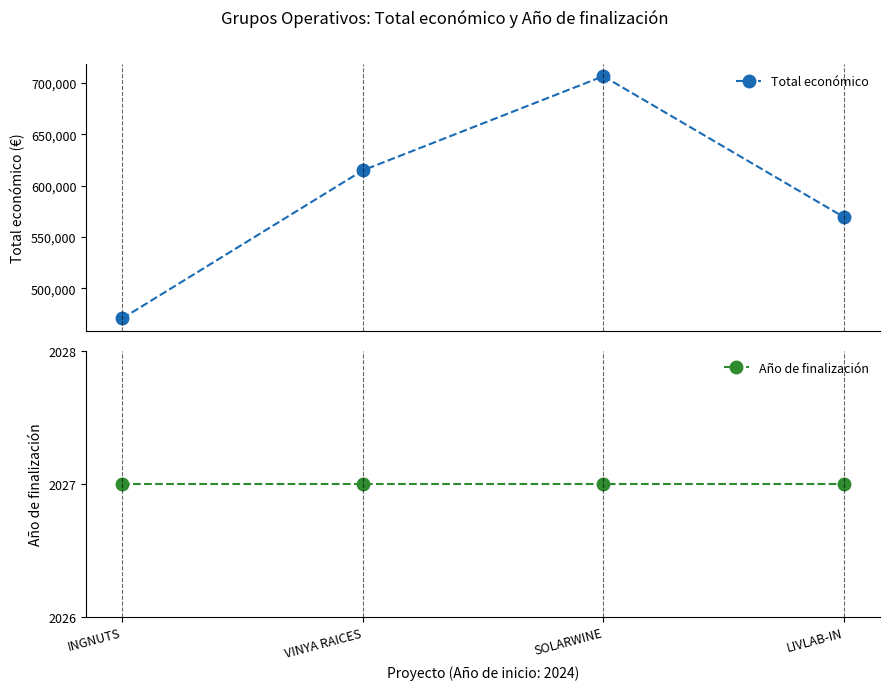

Which category has the highest value across all series?

SOLARWINE